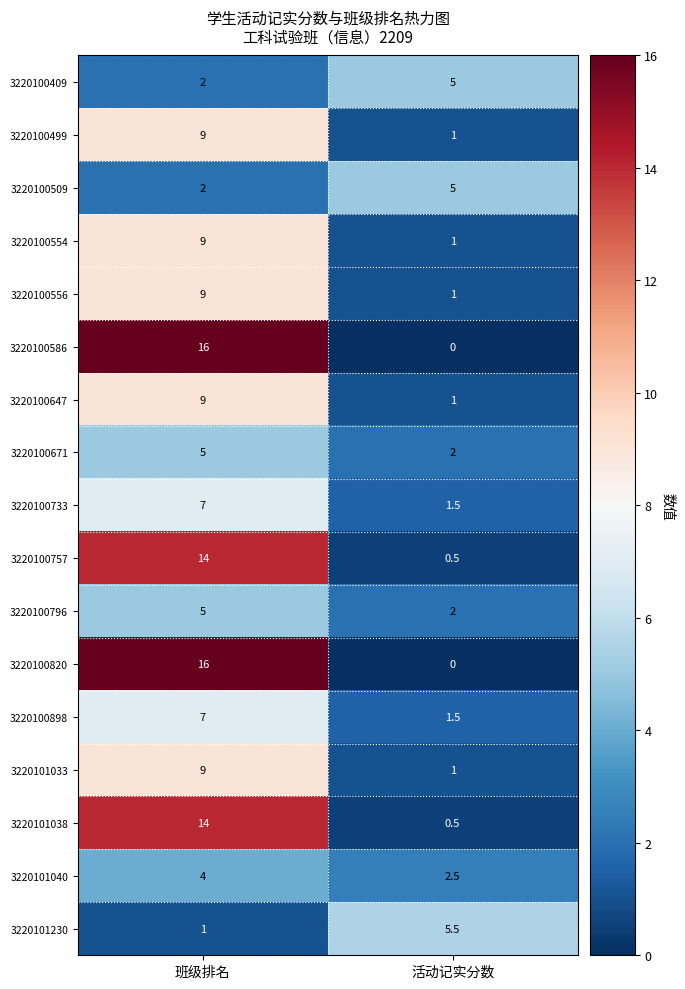

What is the sum of the 3220100733 values at 班级排名 and 活动记实分数?

8.5